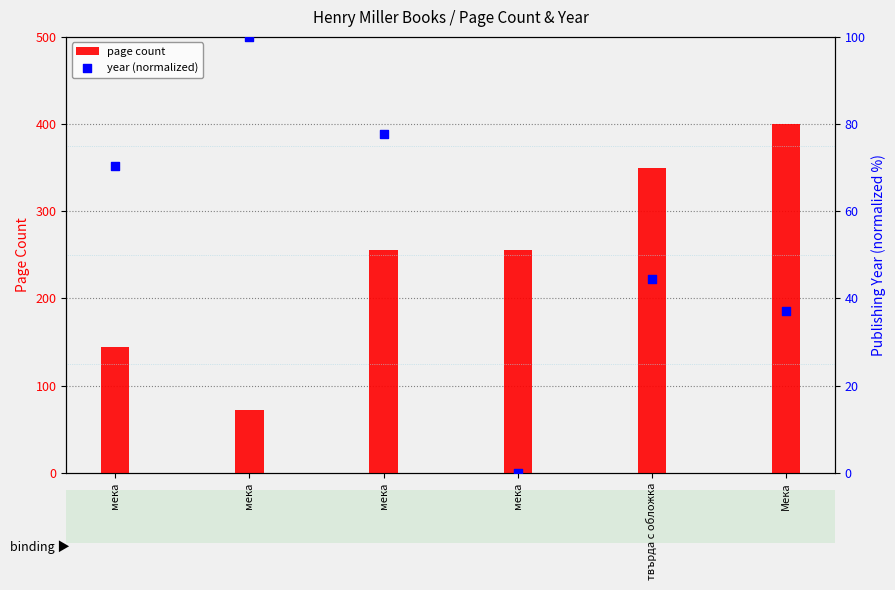

What is the total value across all series at мека?

214.4